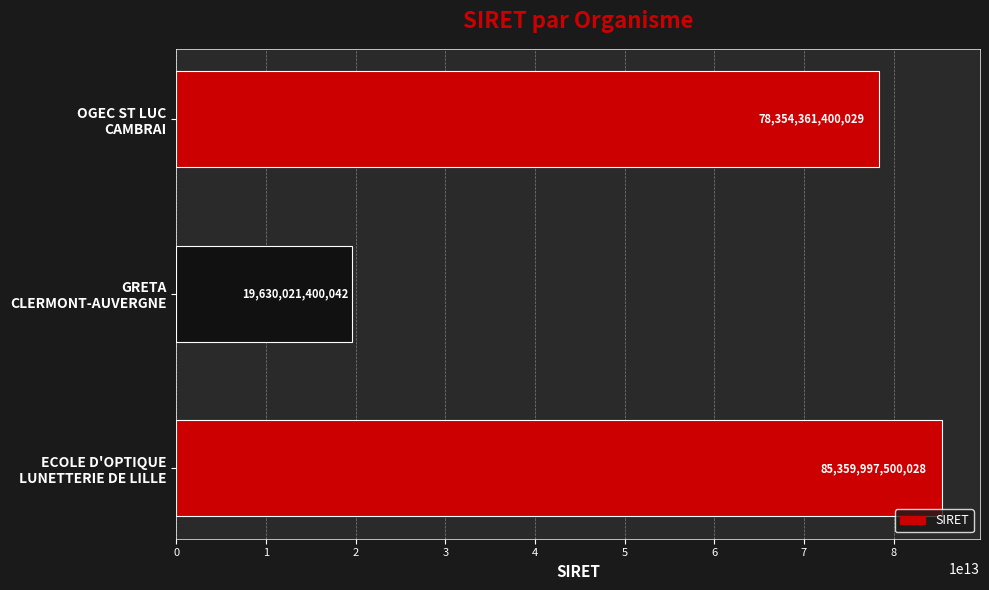

Are the bars horizontal?

Yes